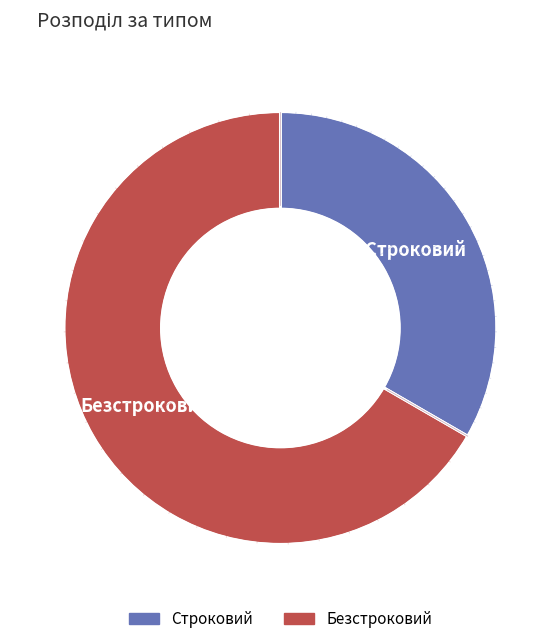

Does Безстроковий represent more than half of the total?

Yes